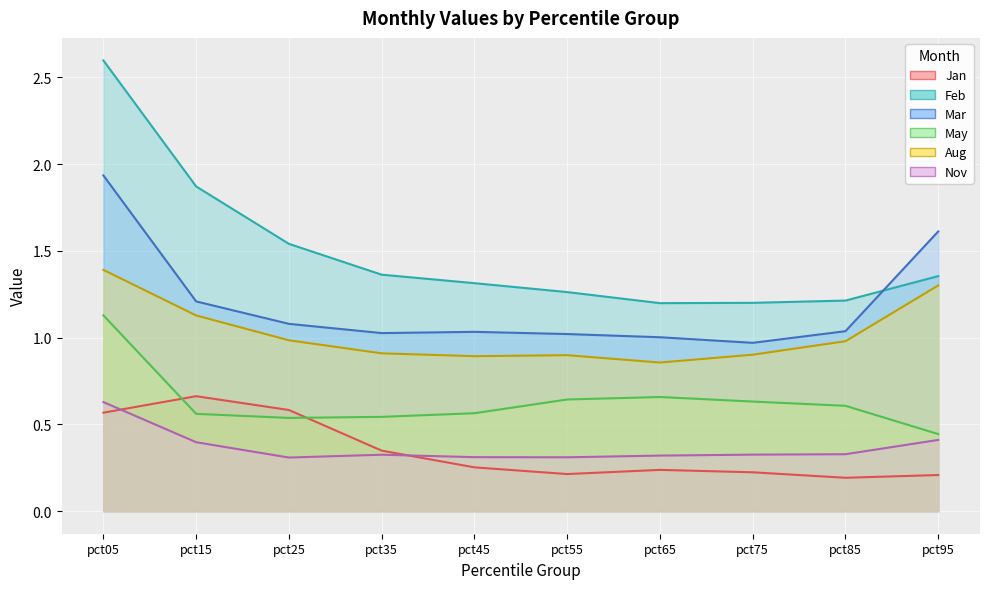

Which series has the largest total across all categories?

Feb